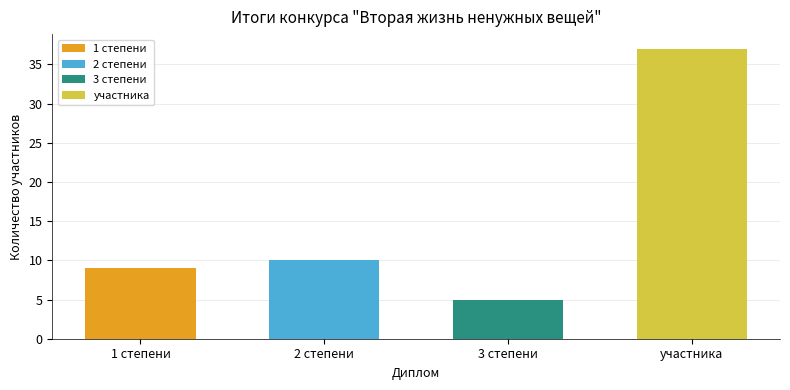

What is the difference between the second highest and second lowest values?

1